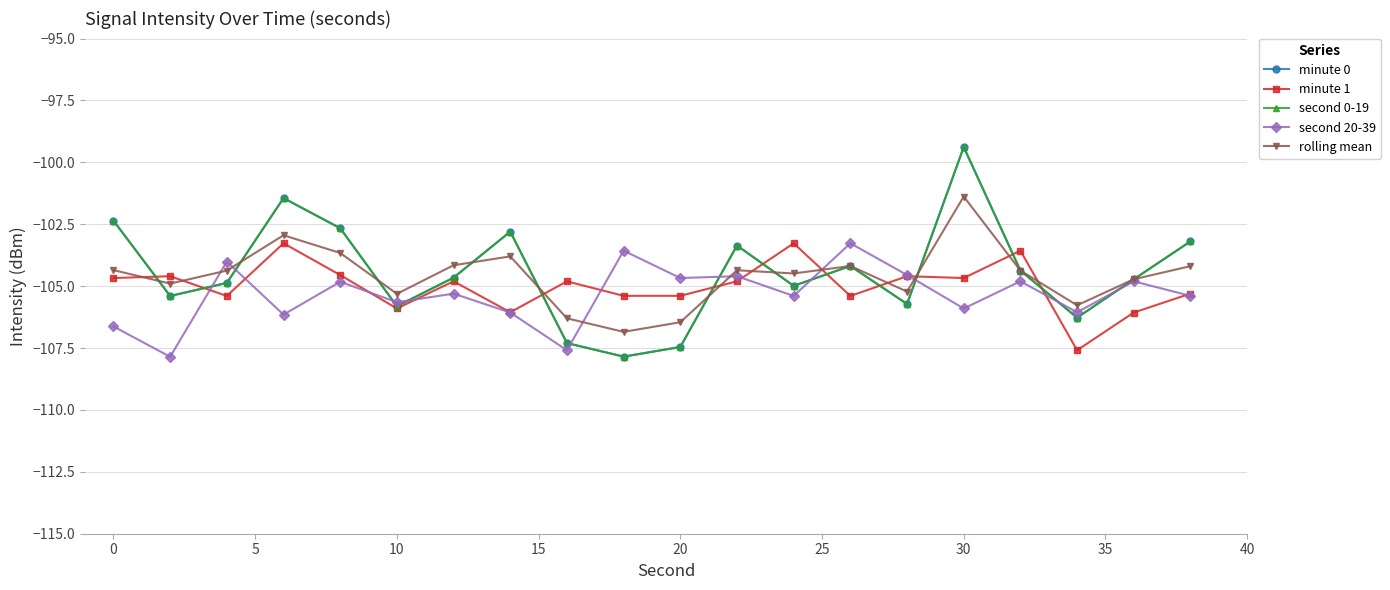

What is the value of the second 0-19 point at the 6th from the left?

-105.8